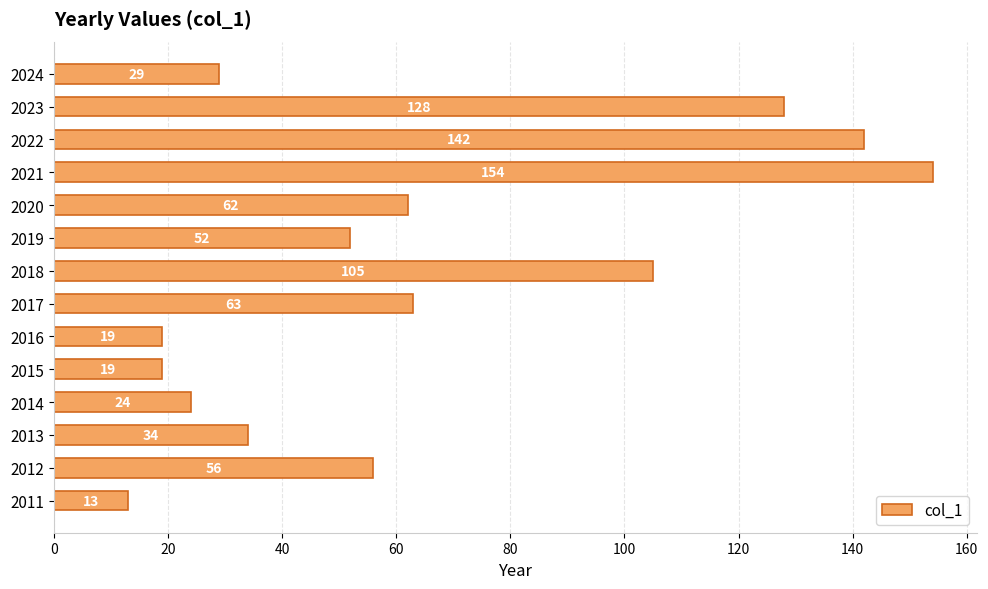

True or false: the data shows 38 at 2022.

False